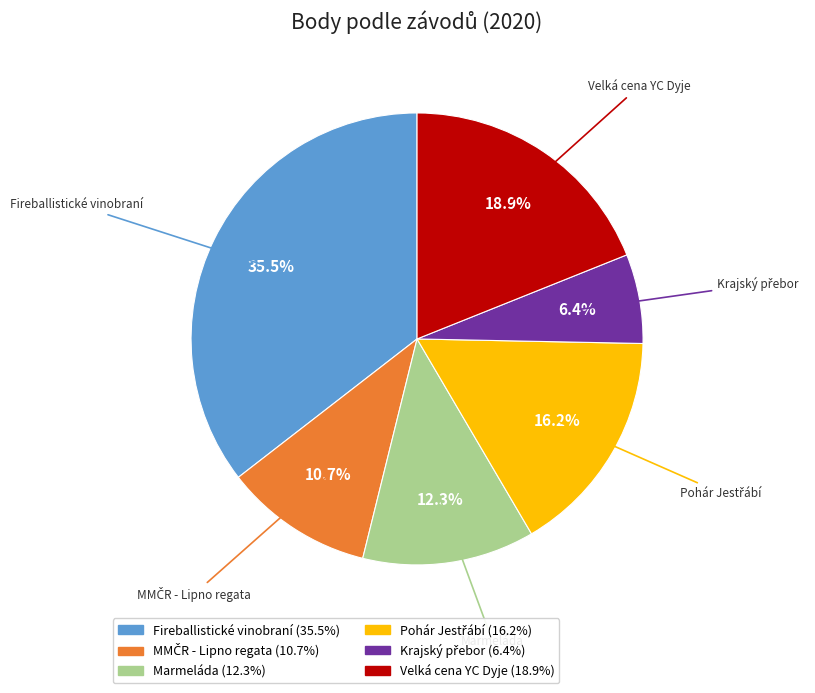

Does any single category account for the majority?

No